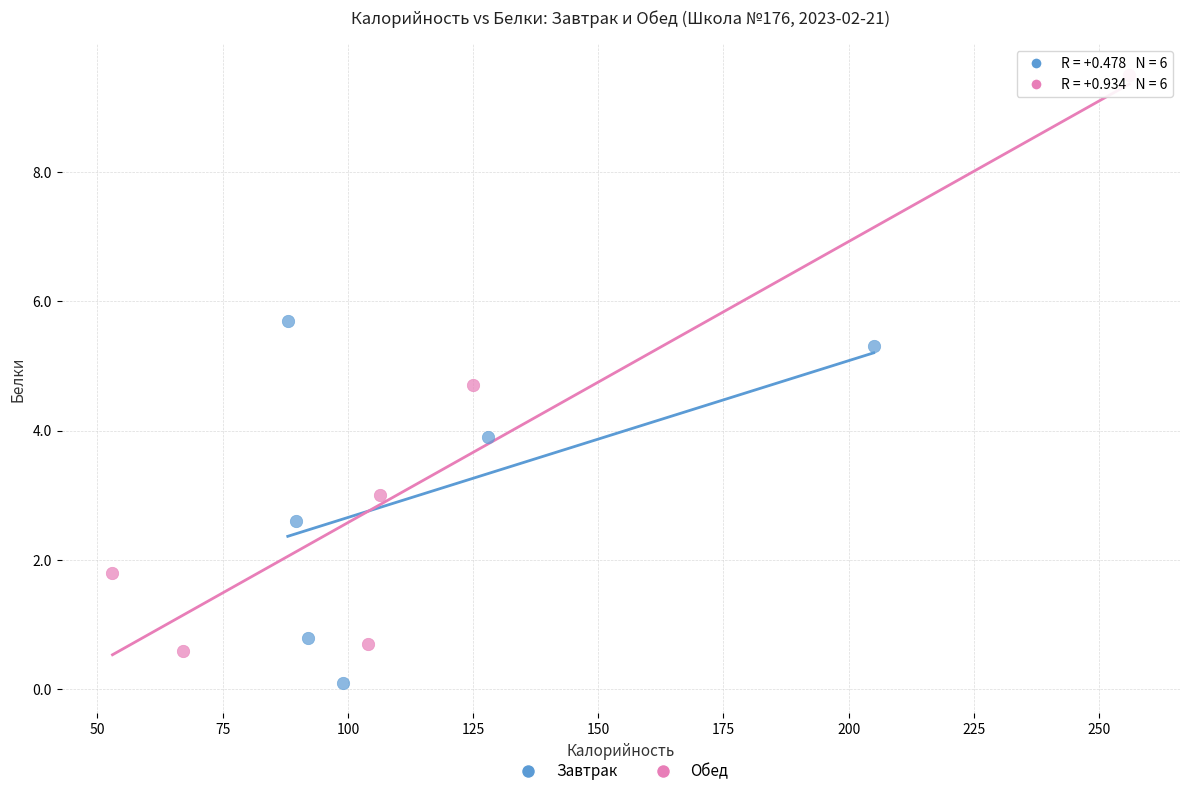

Which series contains the lowest Y value?

Завтрак